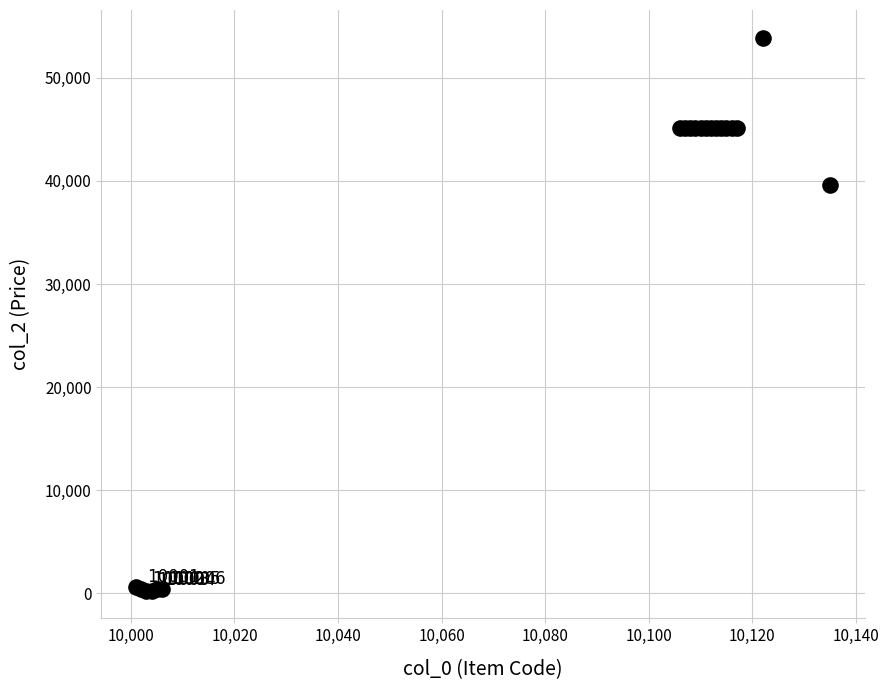

What Y value in the scatter plot is closest to 27075?

39600